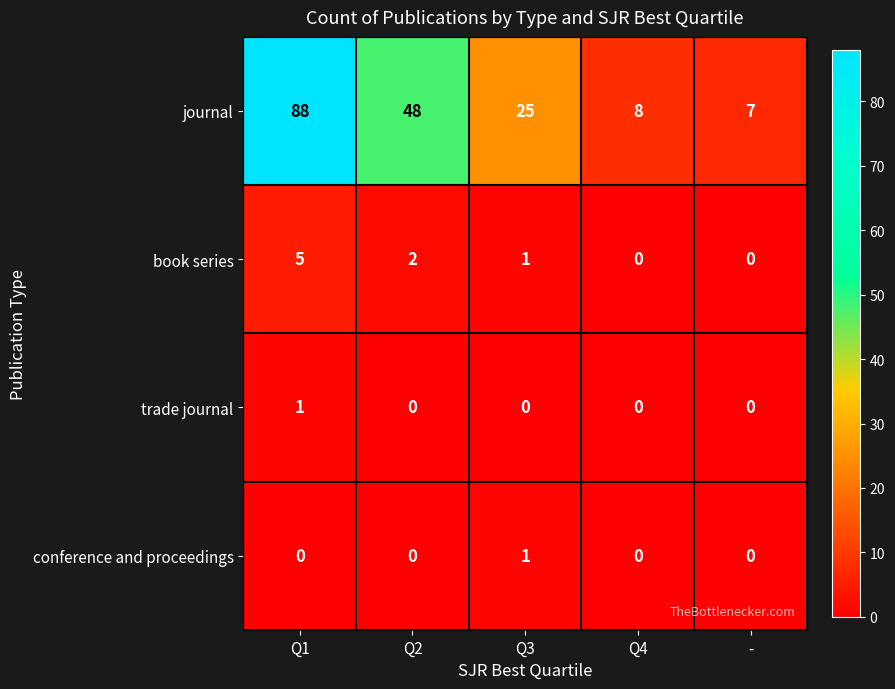

How many distinct data groups are displayed?

4